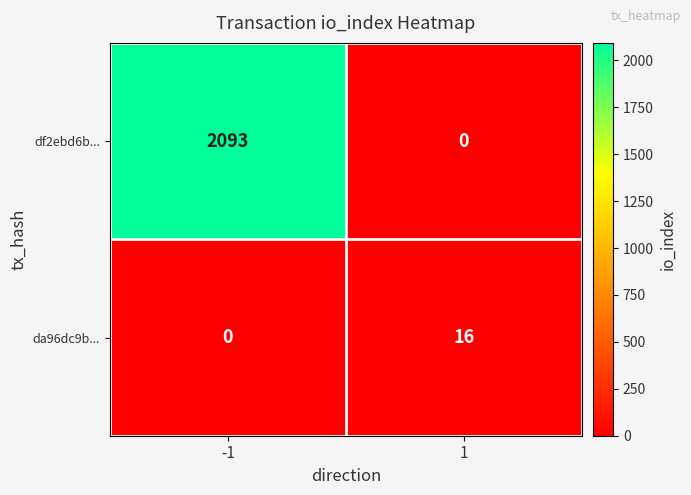

At which category is the sum across all series the highest?

-1